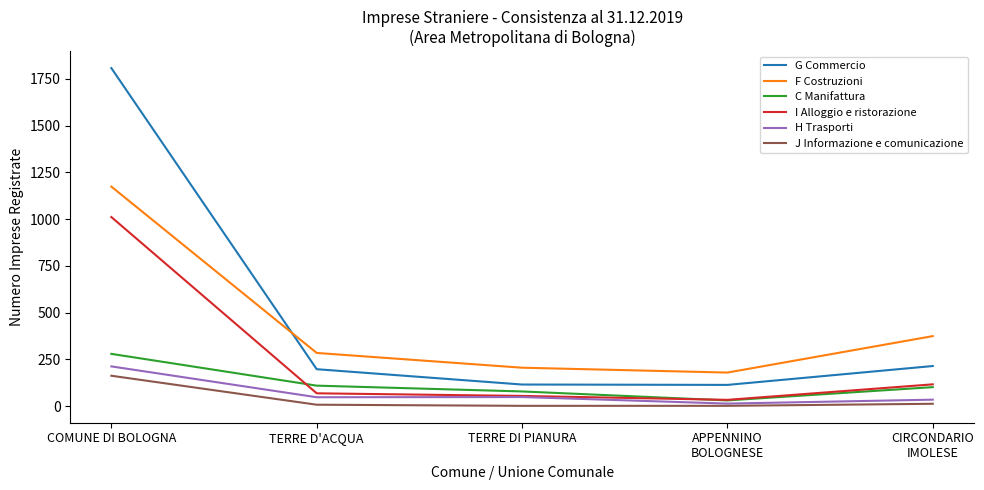

What is the sum of the G Commercio values at TERRE DI PIANURA and COMUNE DI BOLOGNA?

1923